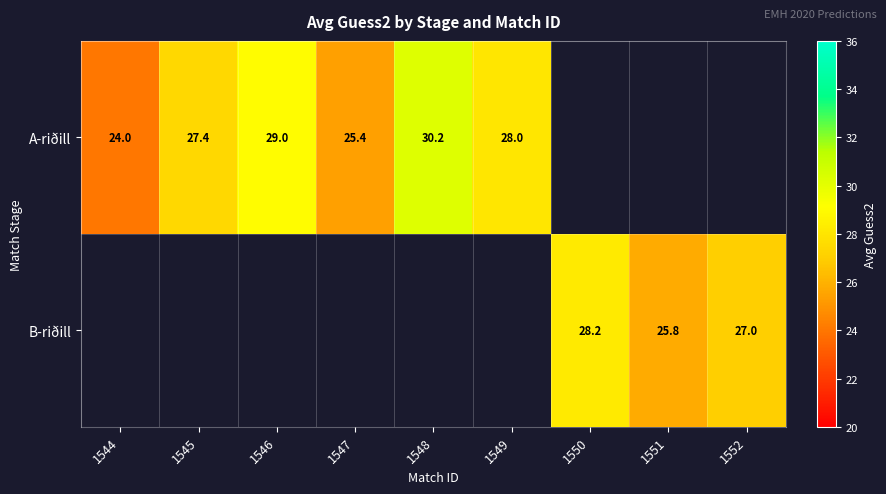

What is the sum of the A-riðill values at 1545 and 1544?

51.4